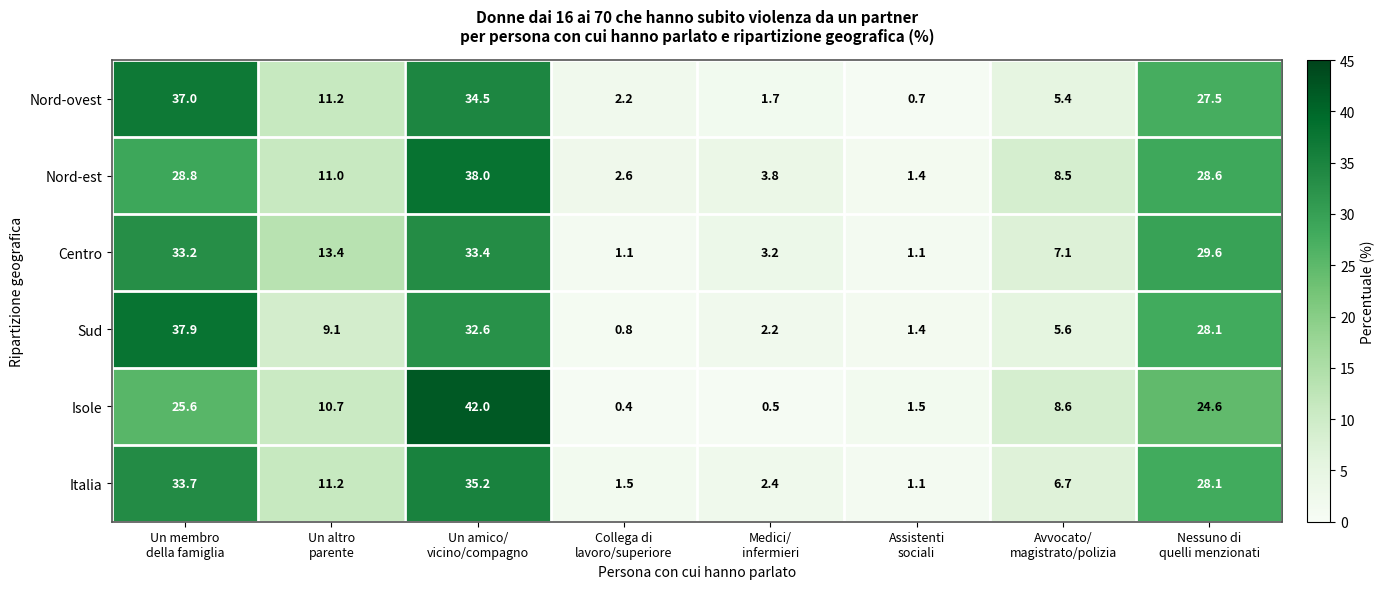

At how many categories does at least one series exceed 21?

3